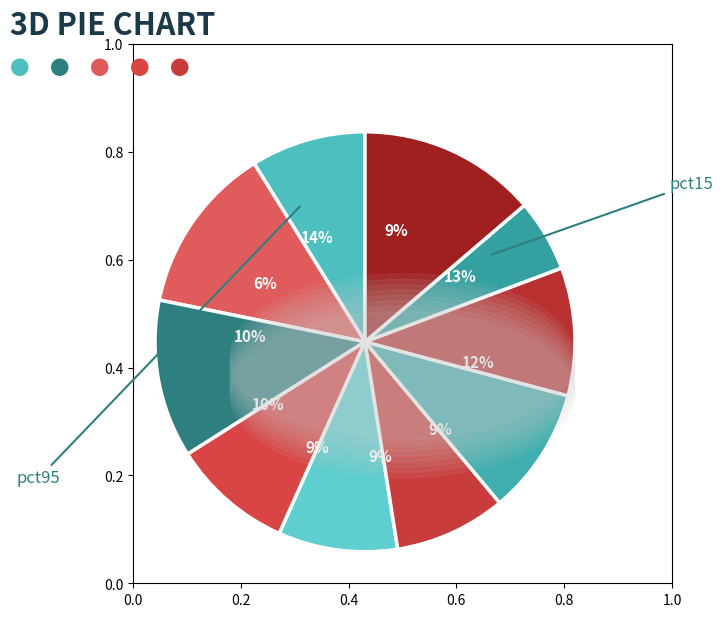

How many slices are in this pie chart?

10